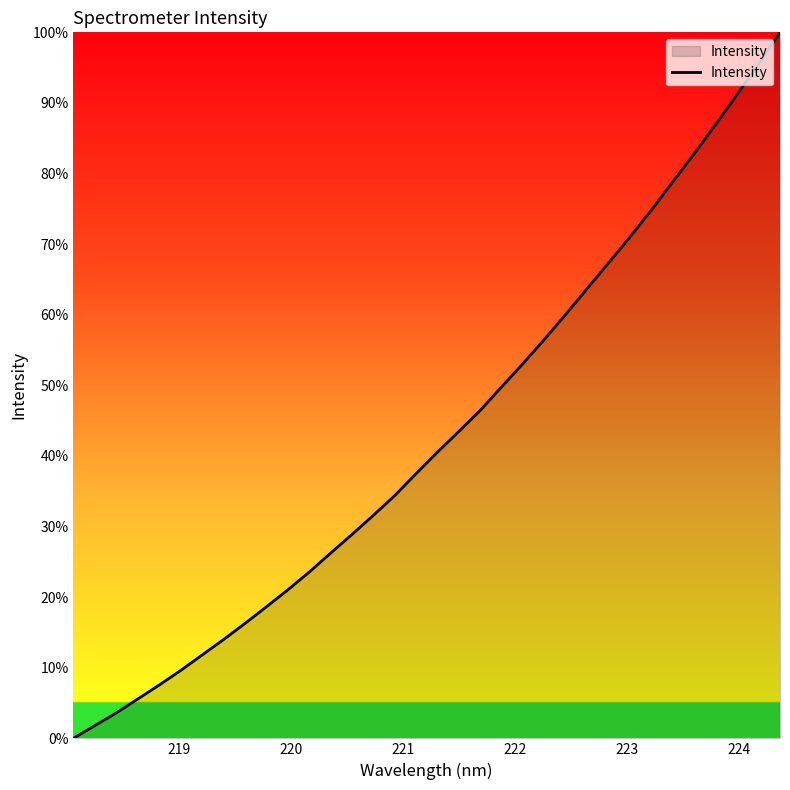

What is the difference between the maximum and minimum values?

100.0